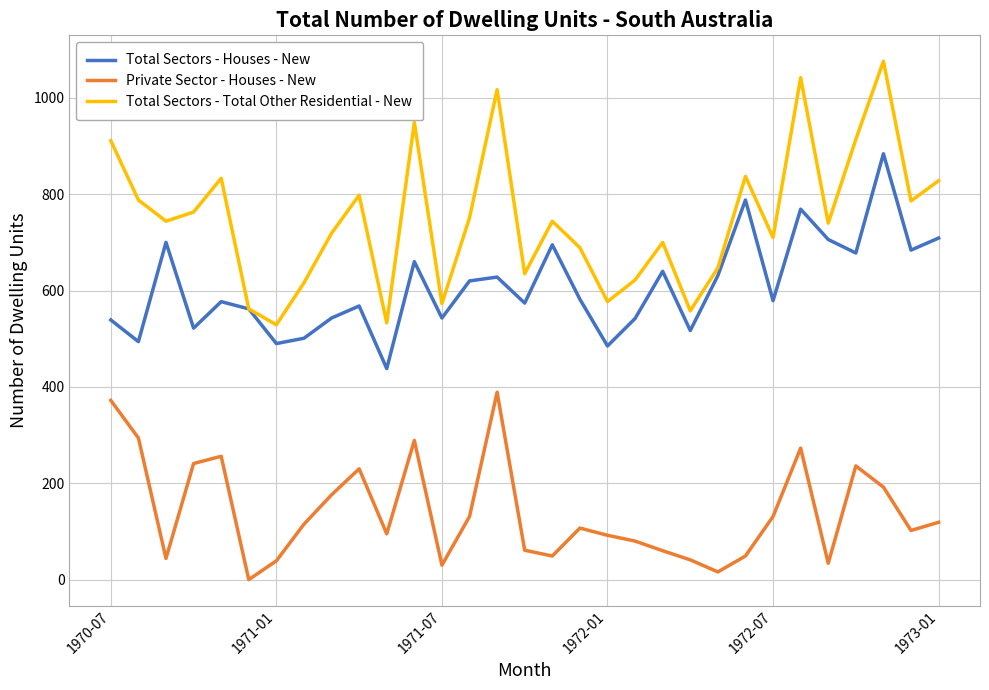

What is the average value of the Private Sector - Houses - New series?

140